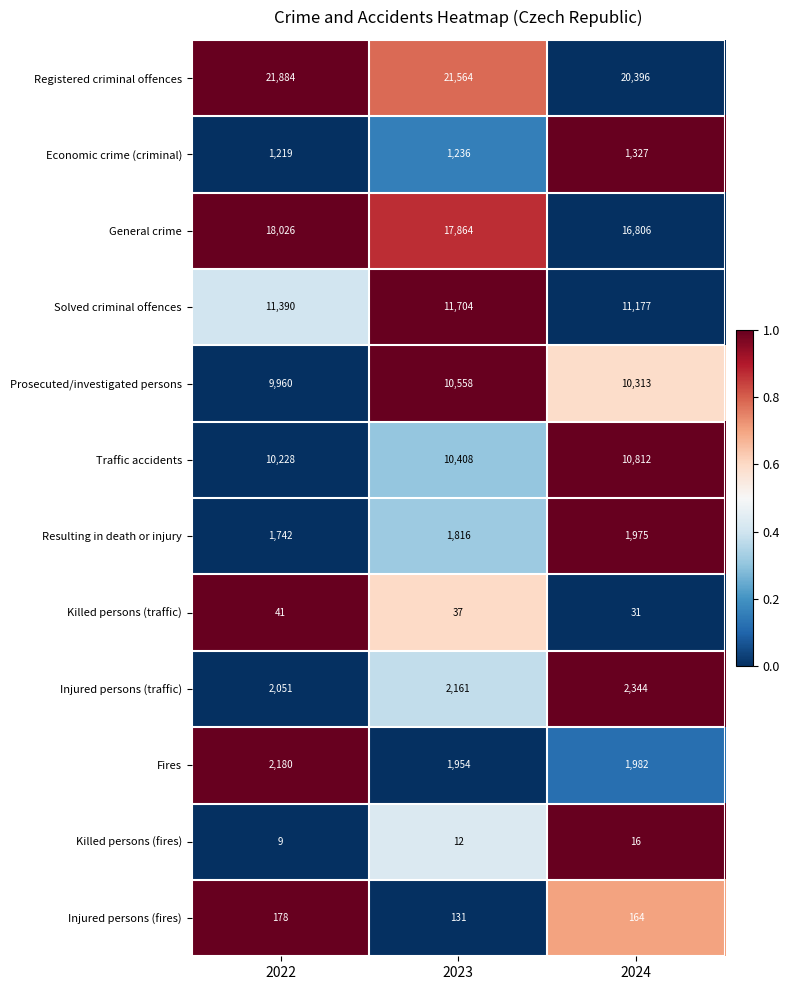

Which label corresponds to the largest value in the chart?

2022